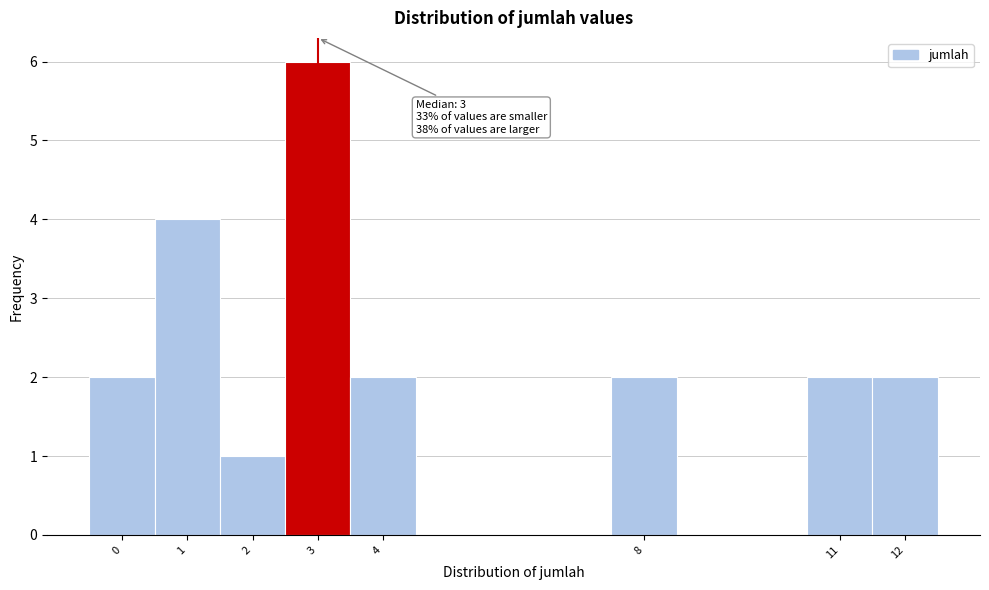

Which range on the x-axis has the tallest bar?

2.5 to 3.5